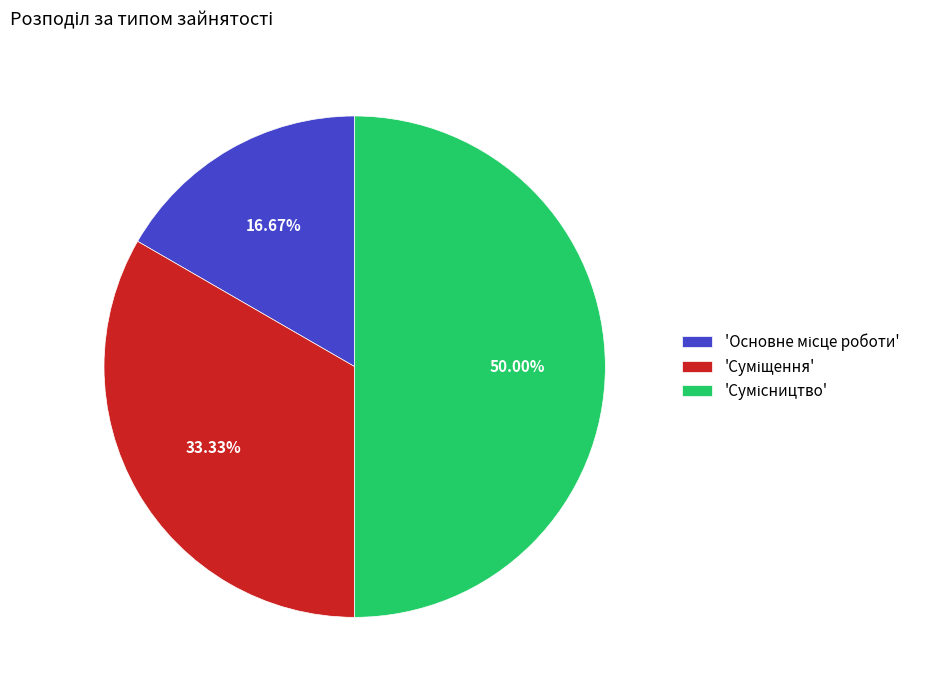

How many segments does this pie chart have?

3